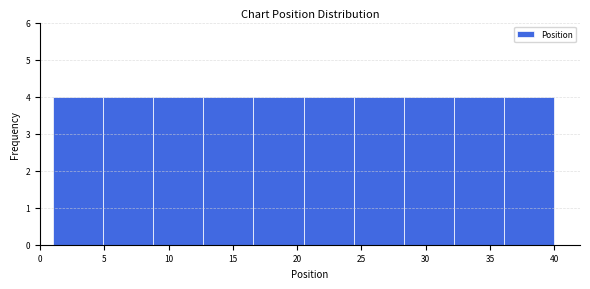

Reading left to right, transcribe this chart: for each bar, give the range it covers on the x-axis and its height. Neither the bar edges nor the heights are printed on the chart, so give them approximately, as read against the axes.

1.0 to 4.9: 4
4.9 to 8.8: 4
8.8 to 12.7: 4
12.7 to 16.6: 4
16.6 to 20.5: 4
20.5 to 24.4: 4
24.4 to 28.3: 4
28.3 to 32.2: 4
32.2 to 36.1: 4
36.1 to 40.0: 4